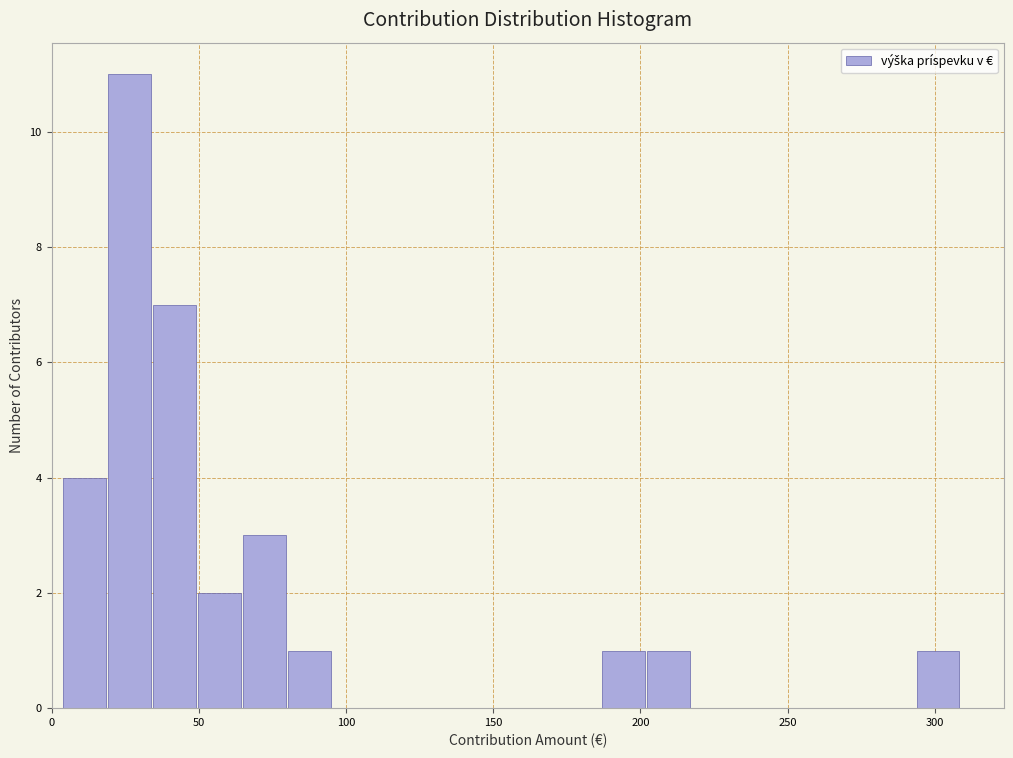

Read against the x-axis, roughly where is the centre of the tallest bar?

25